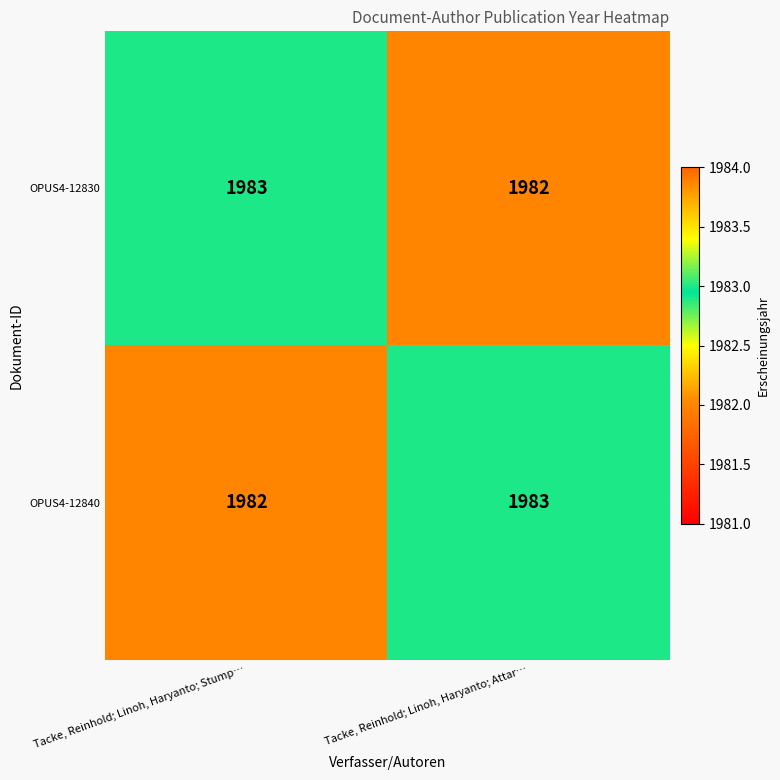

What is the sum of the OPUS4-12840 values at Tacke, Reinhold; Linoh, Haryanto; Attar… and Tacke, Reinhold; Linoh, Haryanto; Stump…?

3965